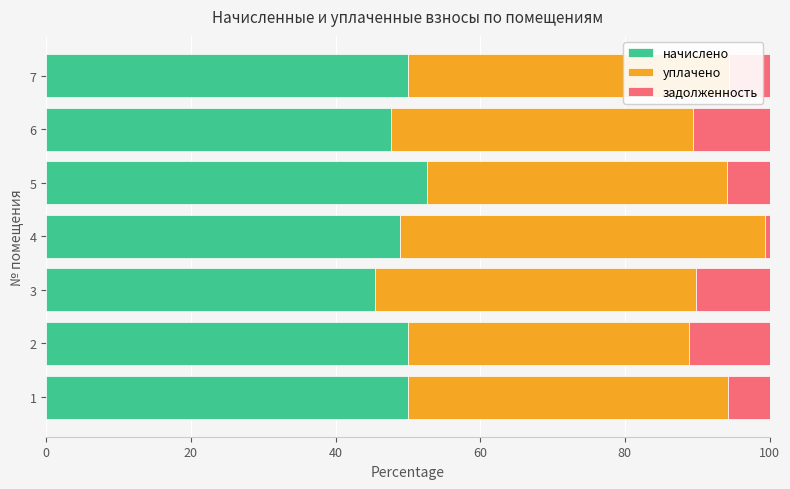

What is the average value of the начислено series?

49.2